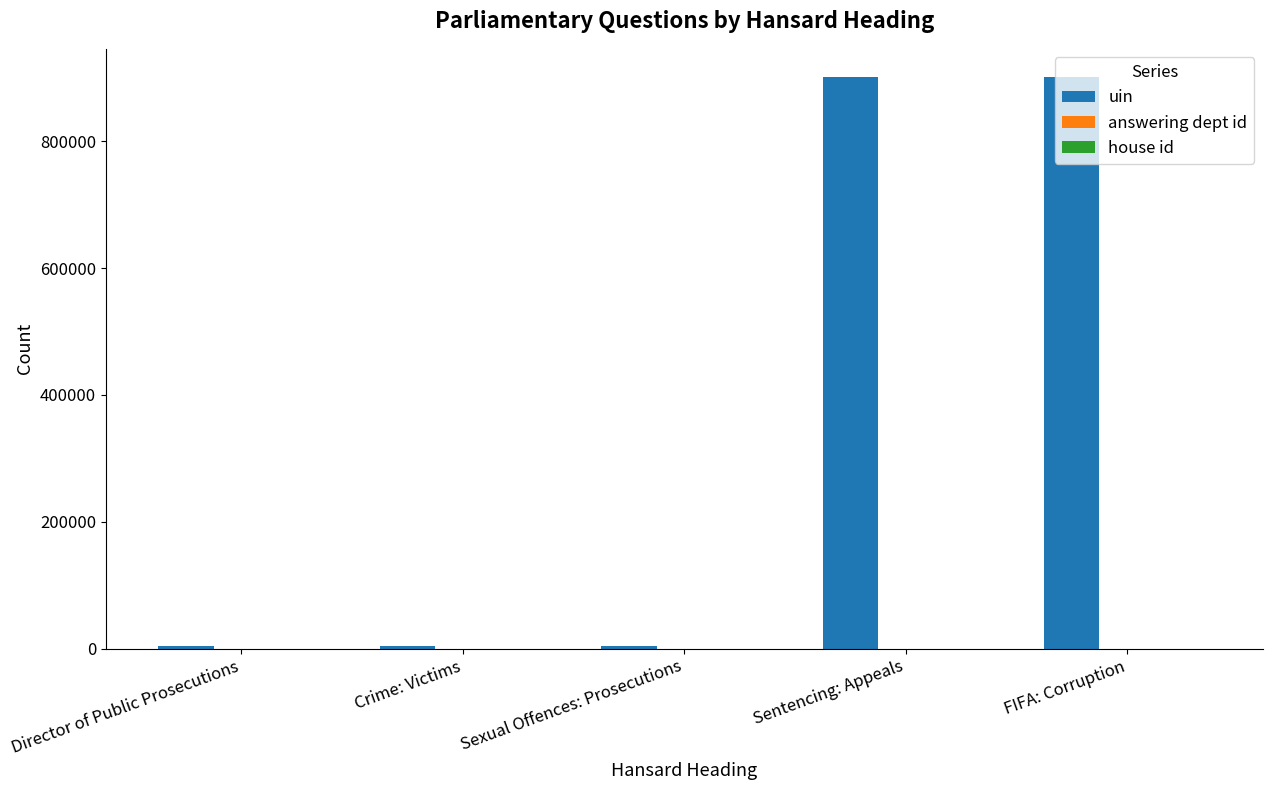

Between Crime: Victims and Sentencing: Appeals, which series saw the biggest shift?

uin